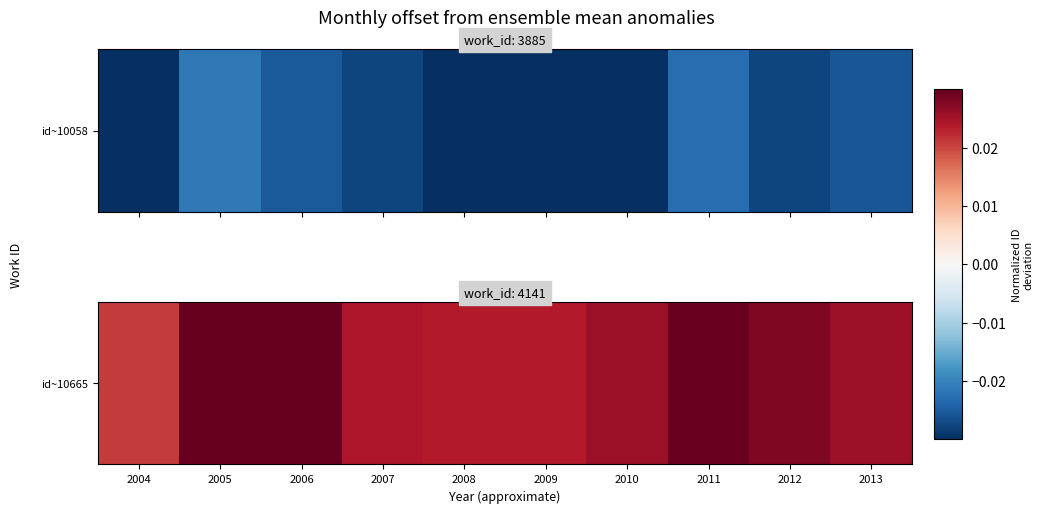

List the labels in order of value, largest first.

2005, 2006, 2011, 2012, 2010, 2013, 2007, 2009, 2008, 2004